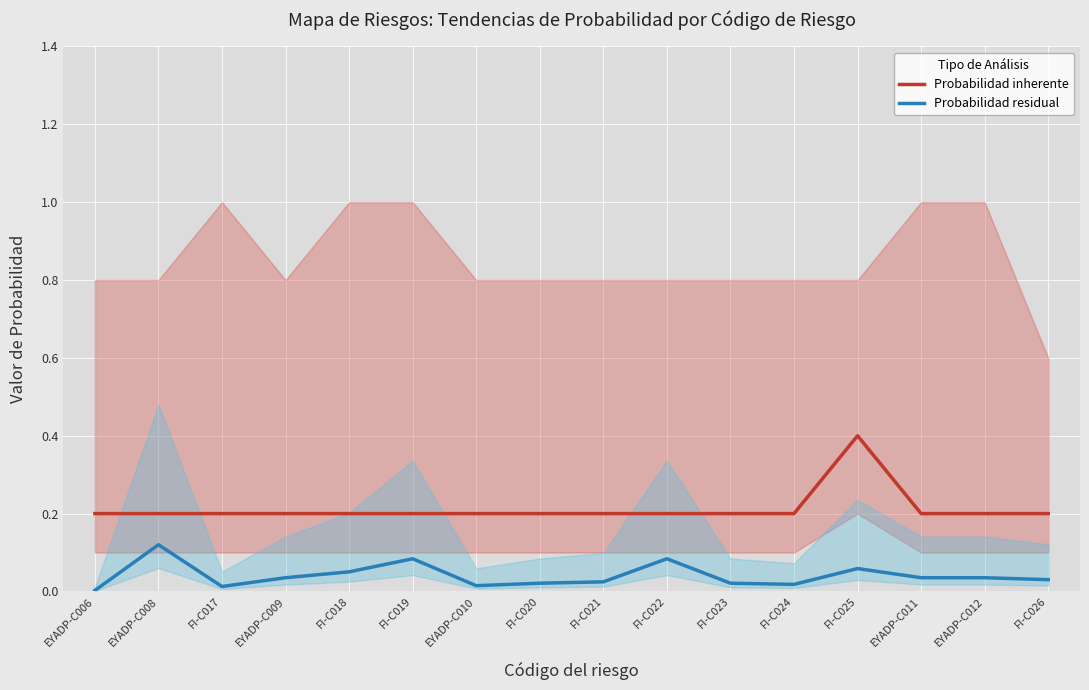

Does the chart display data point markers on the line(s)?

No